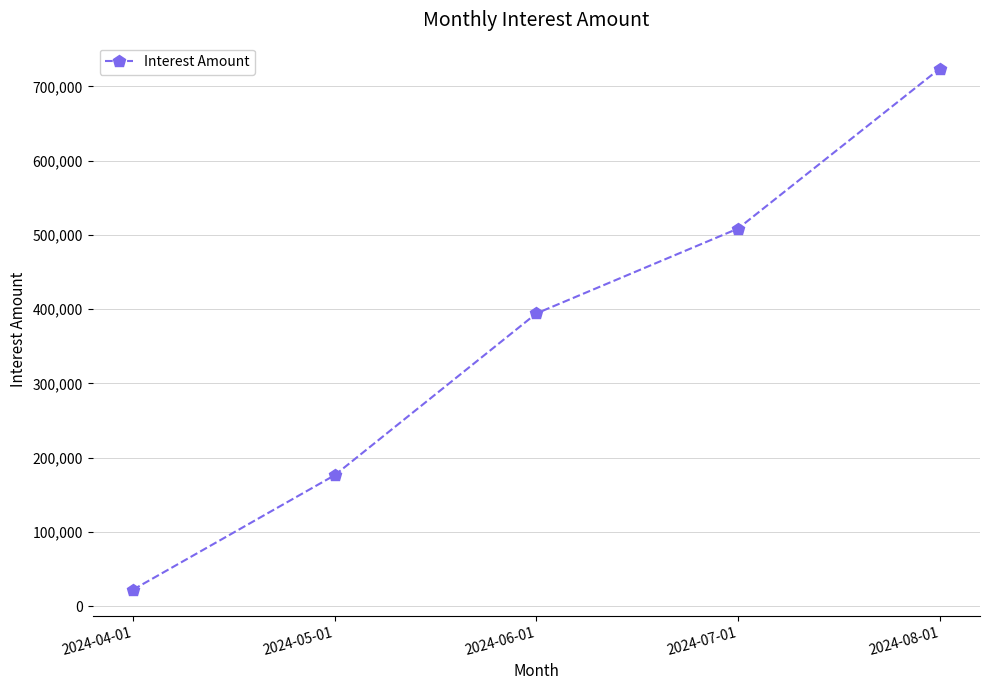

Reading left to right, transcribe all the data shown in this chart.

2024-04-01=22201	2024-05-01=176365	2024-06-01=394267	2024-07-01=508574	2024-08-01=723937